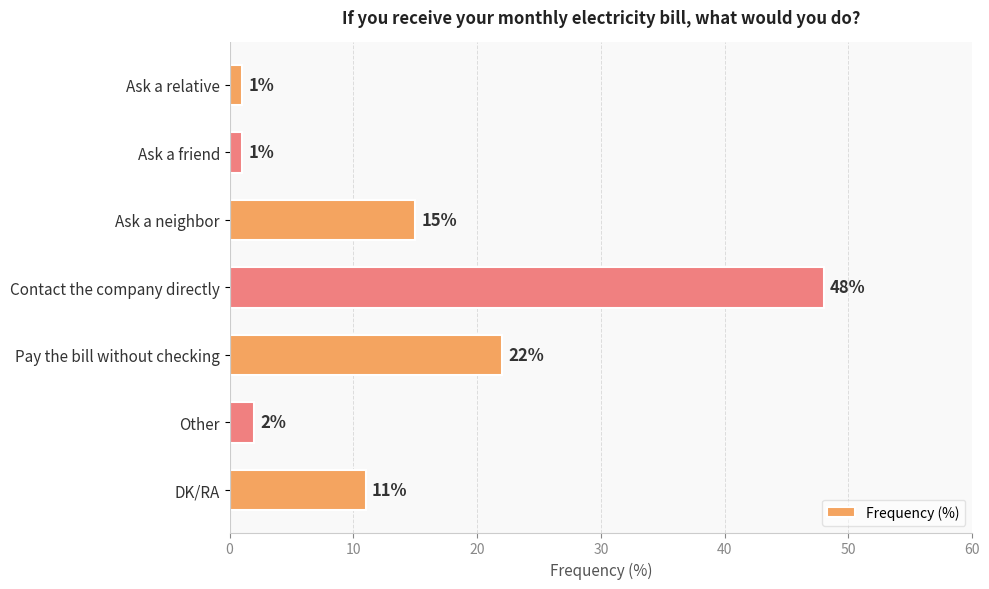

Is it true that the value at Contact the company directly is 71?

False